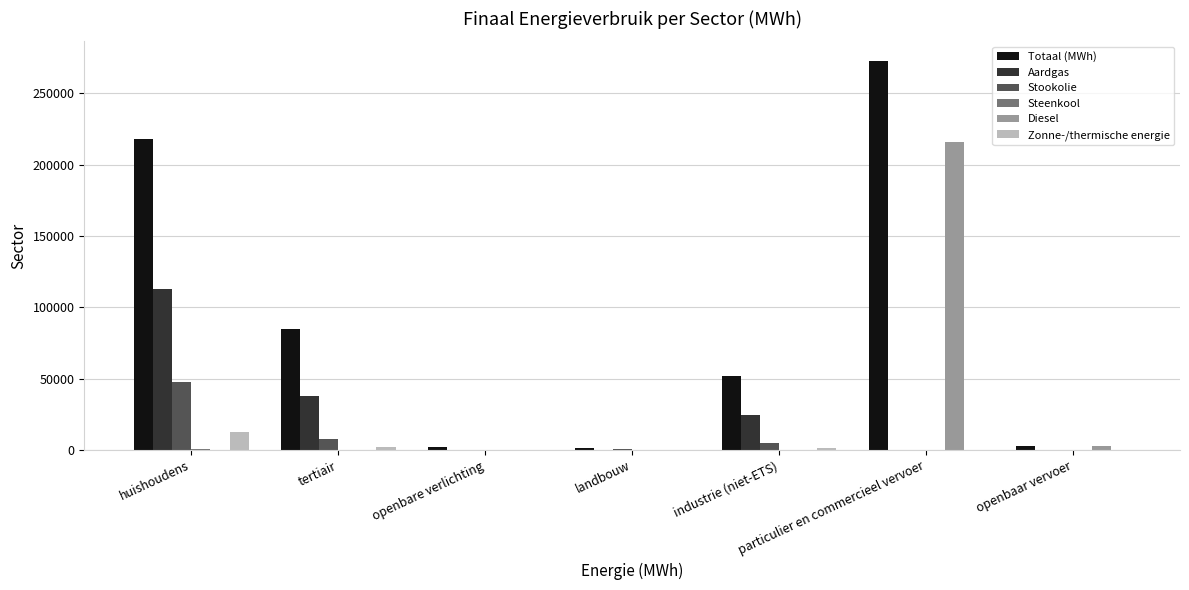

At which category is the sum across all series the highest?

particulier en commercieel vervoer